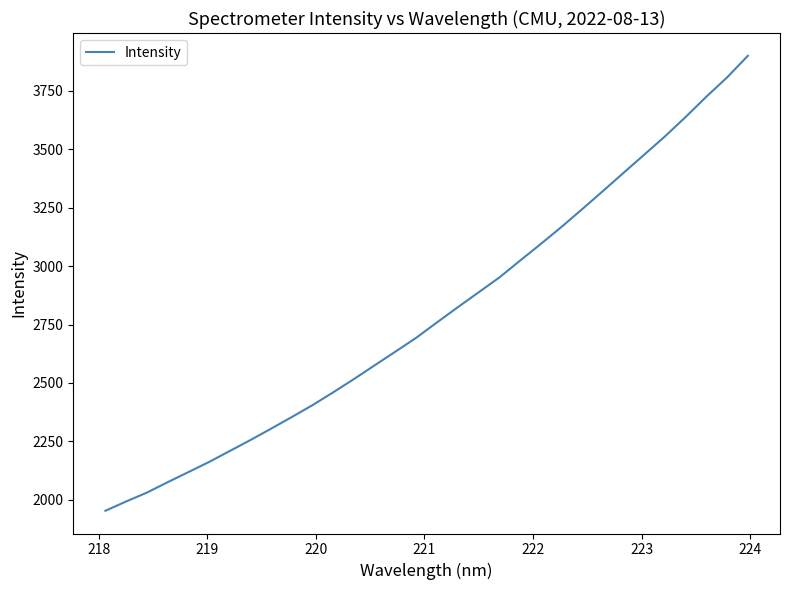

What is the difference between the maximum and minimum values?

1945.3